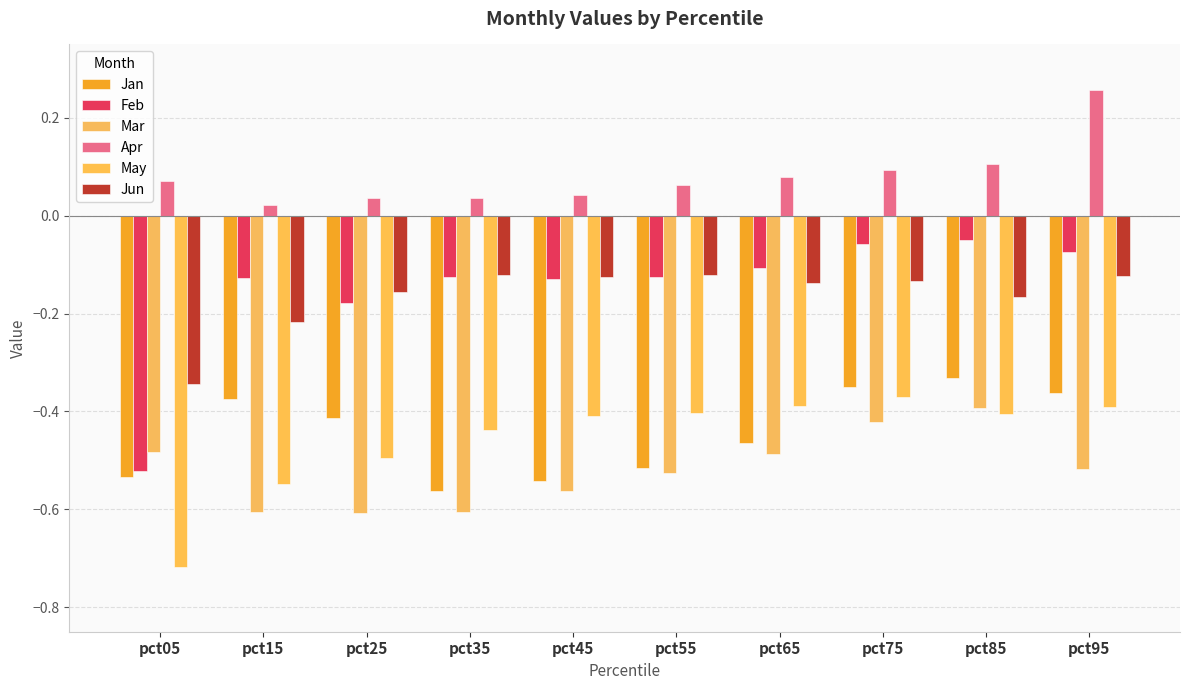

Which series changed the most between pct45 and pct55?

Mar